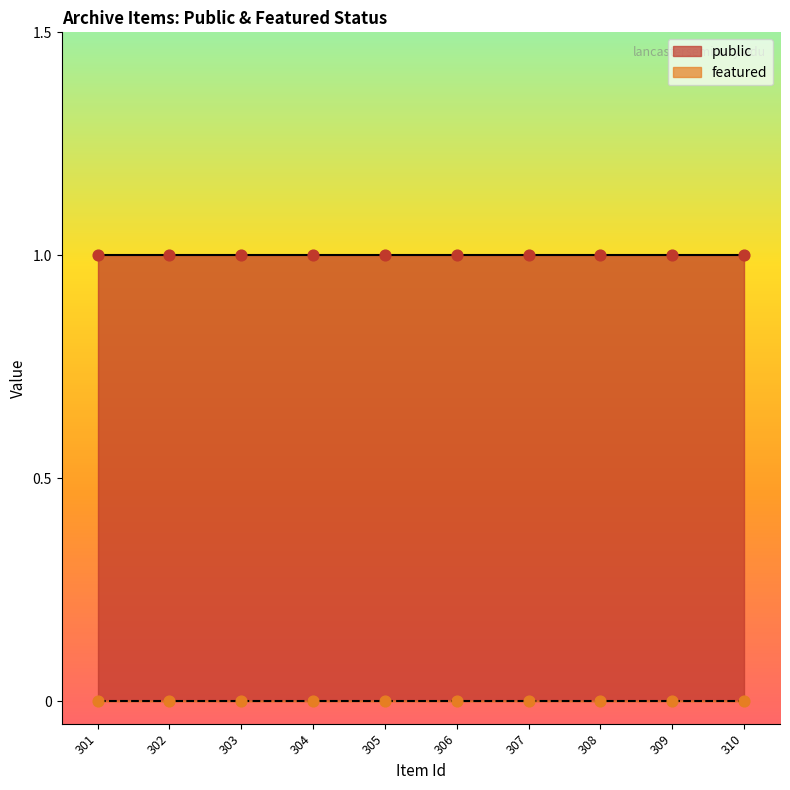

What are all the series names shown in the legend?

public, featured